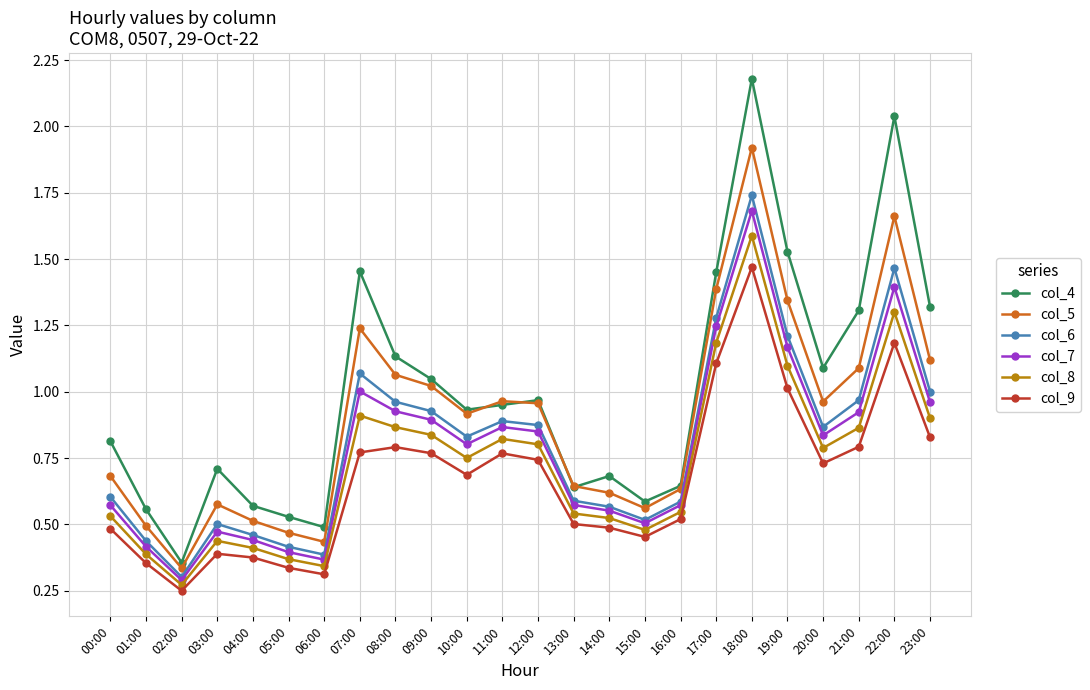

Where is col_7 nearest to the value 0?

02:00